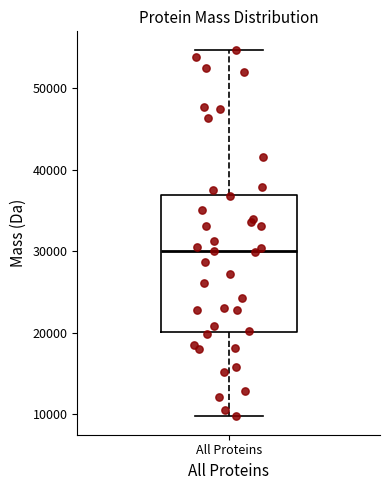

Read this box plot against the y-axis: the position of the median line, the range covered by the box, and the ends of both whiskers. The values are not printed on the chart, so give them approximately, as read against the axis.

median 30000, box 20000 to 37000, whiskers 10000 to 55000